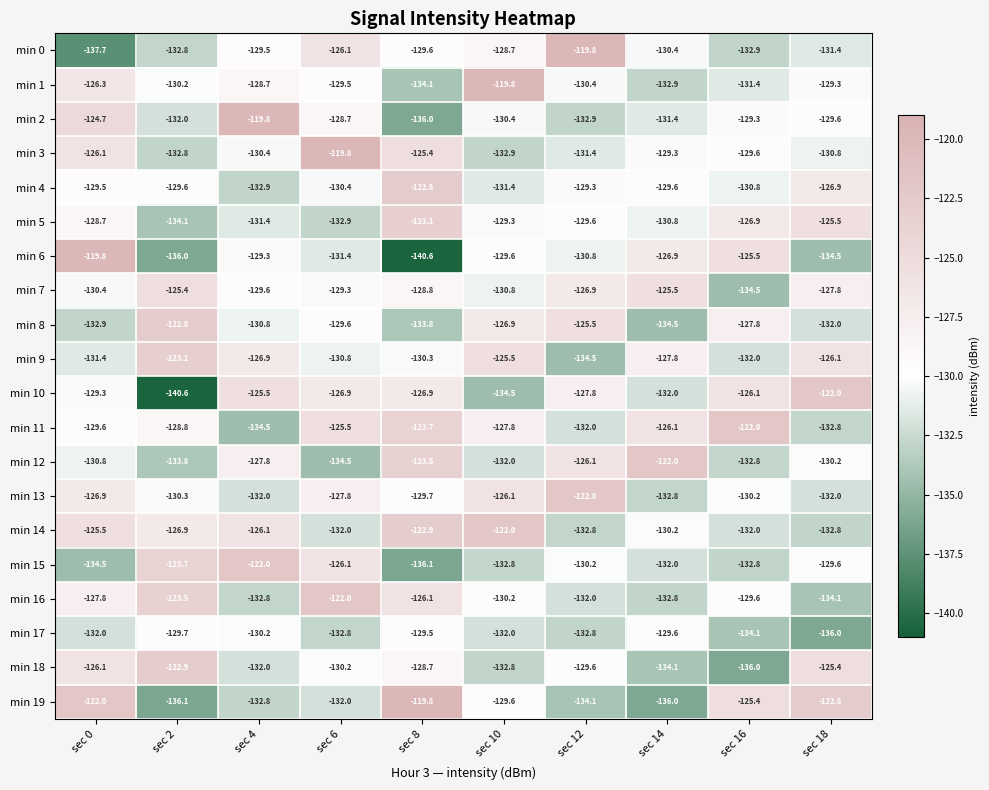

Which series has the largest range (max minus min)?

min 6